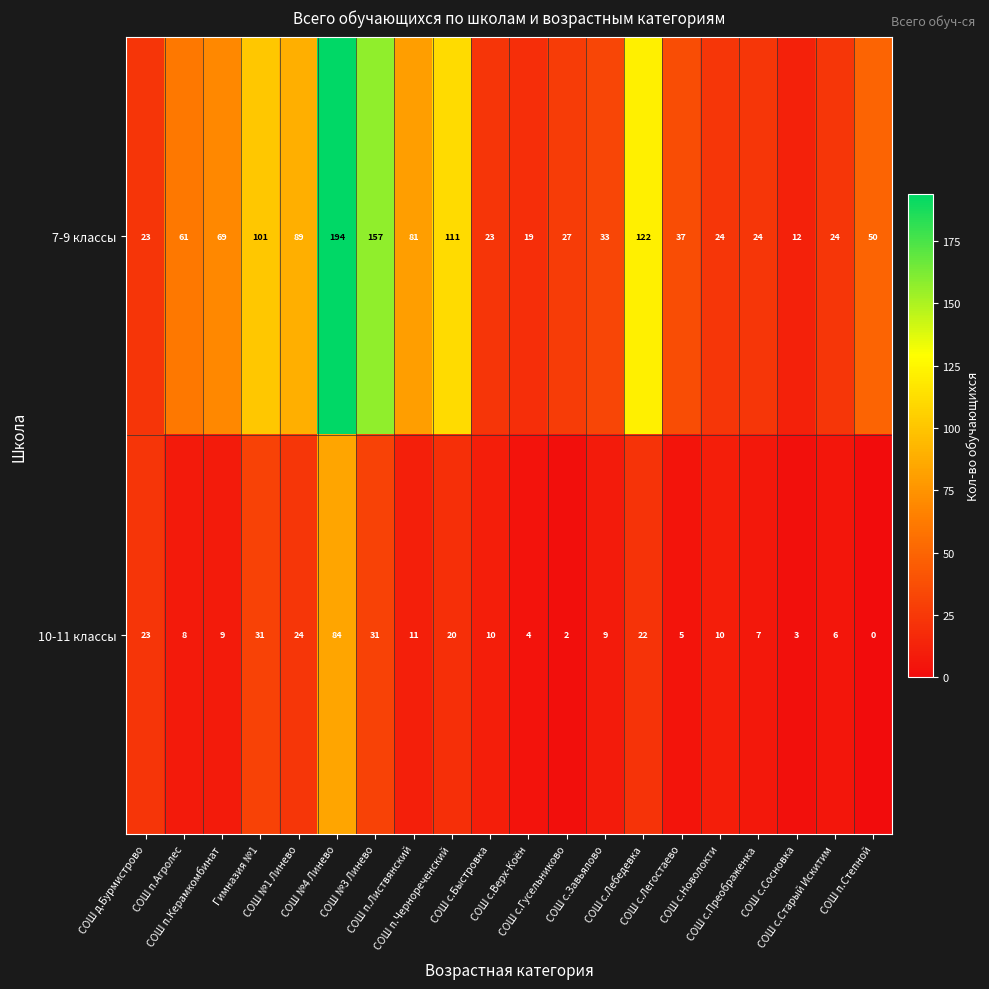

List the series in order of their overall mean, highest first.

7-9 классы, 10-11 классы